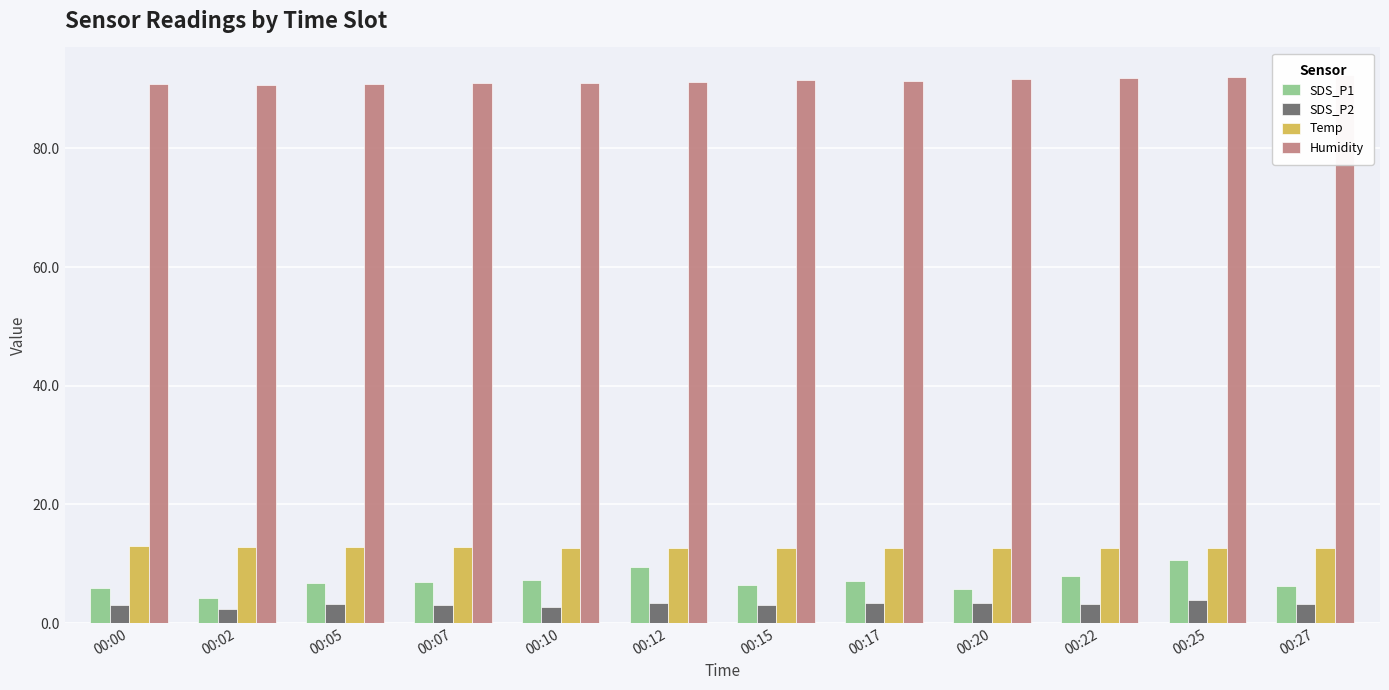

Which series has the largest total across all categories?

Humidity